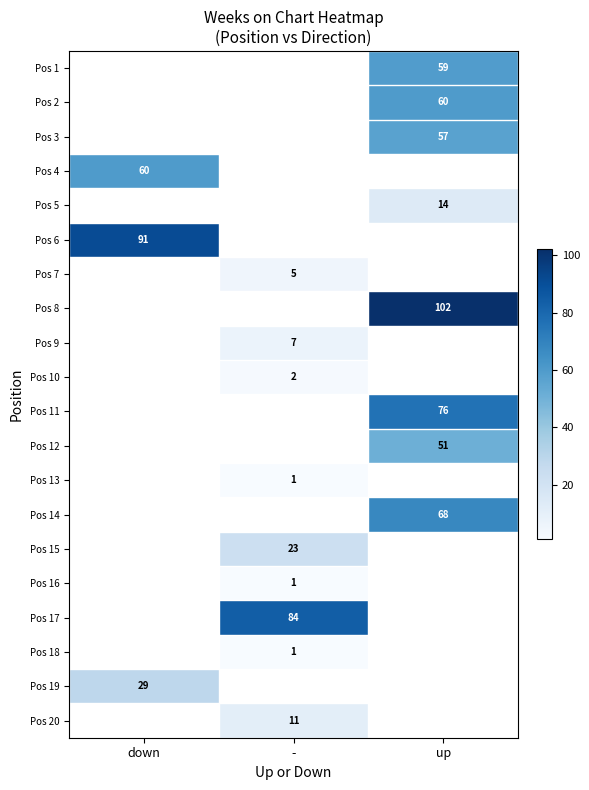

The value of Pos 2 at up is 60. True or false?

True